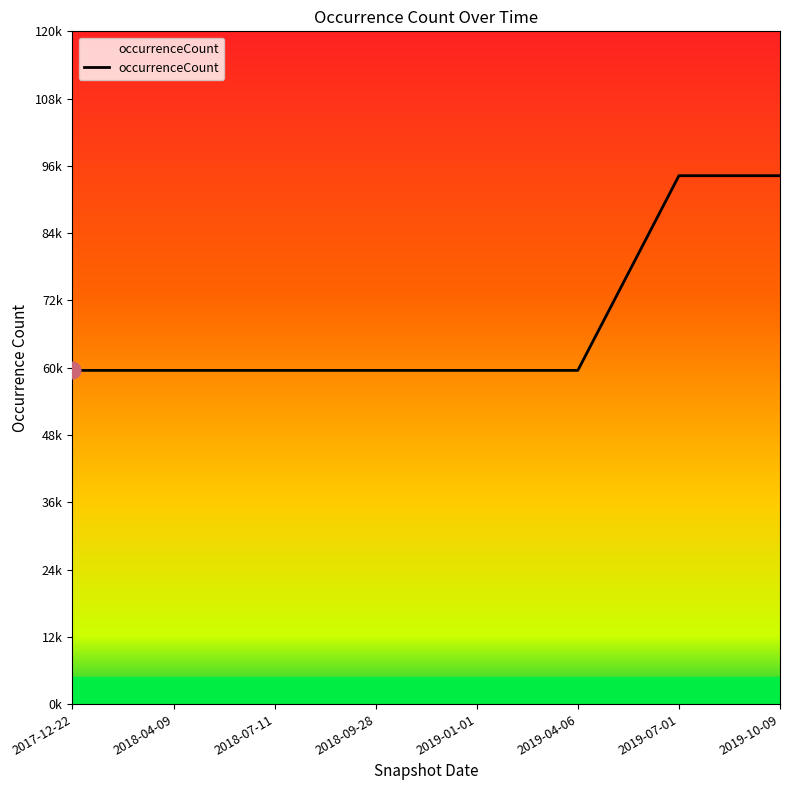

What value does the data have at 2018-07-11?

59530